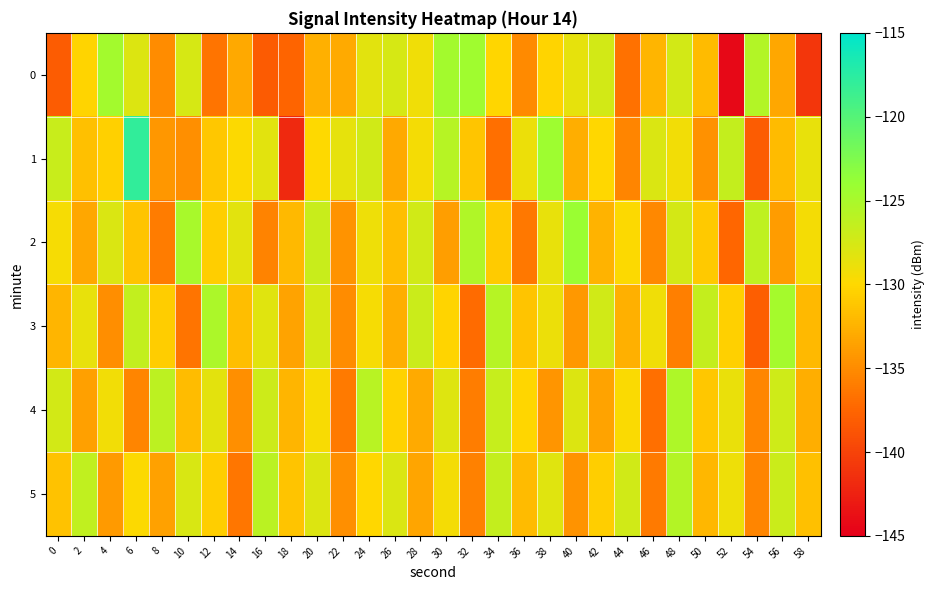

Which series has the largest range (max minus min)?

1